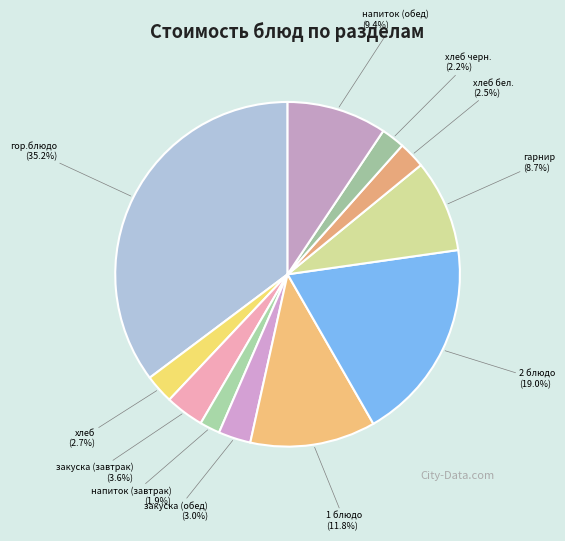

Which has a higher value, напиток (обед) (9.4%) or закуска (завтрак) (3.6%)?

напиток (обед) (9.4%)